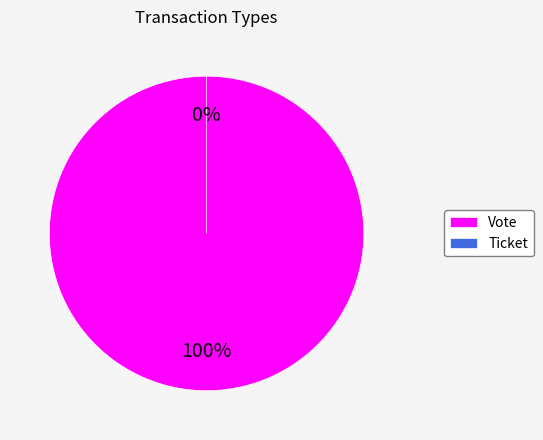

Combined, do Ticket and Vote account for over 50%?

Yes